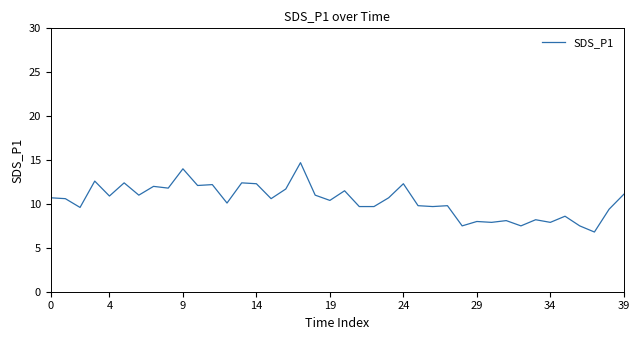

What is the minimum value shown in the chart?

6.8